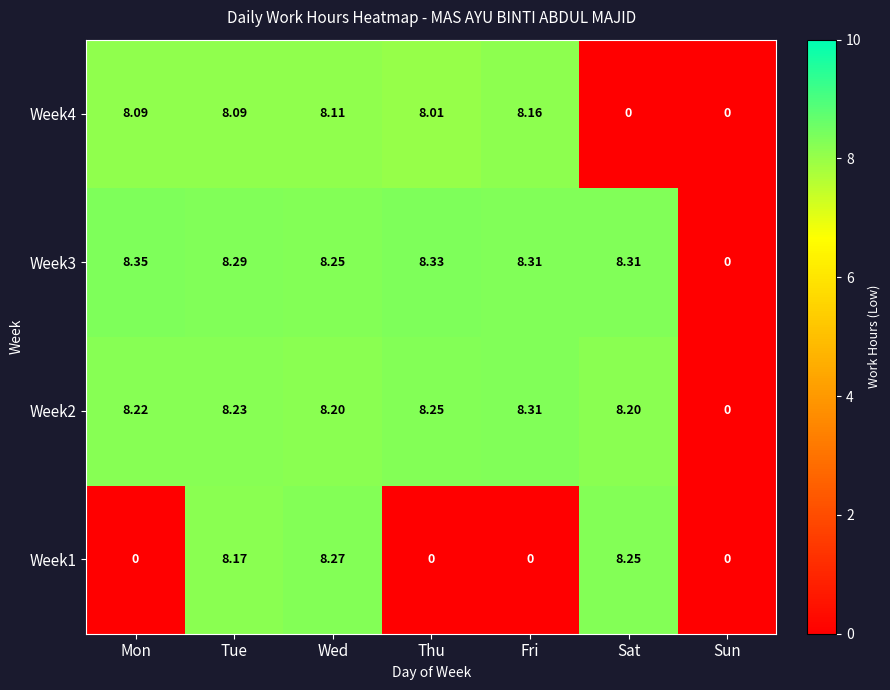

Which category has the highest value in the Week2 series?

Fri